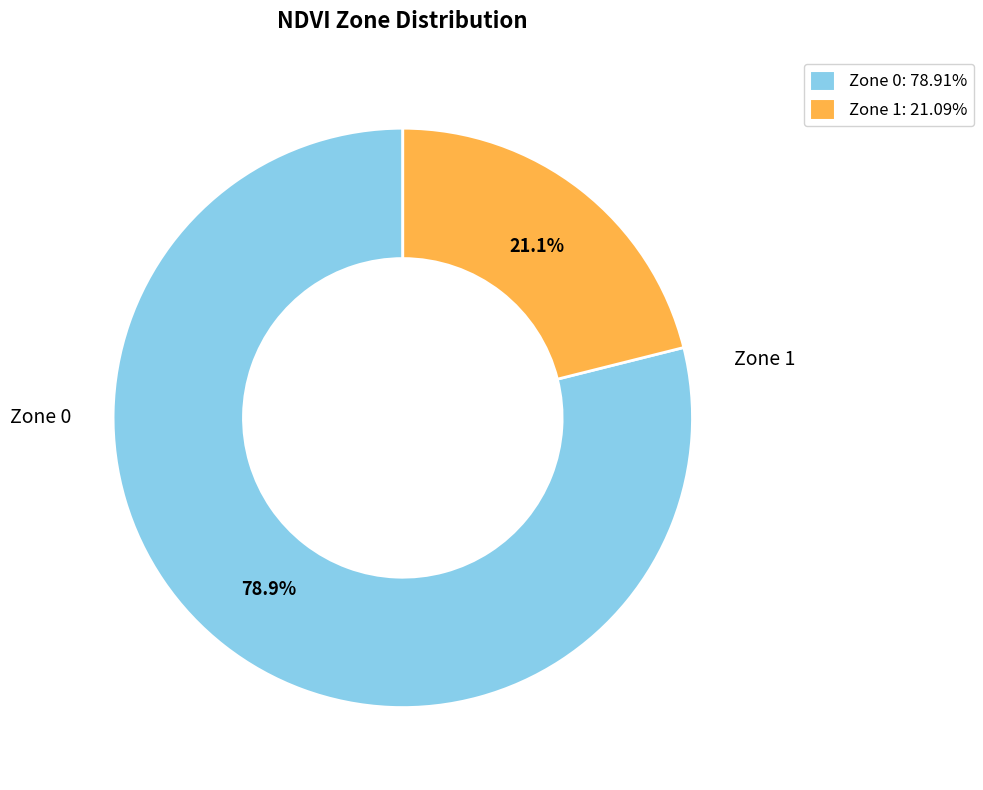

What portion of the pie excludes Zone 1?

78.9%